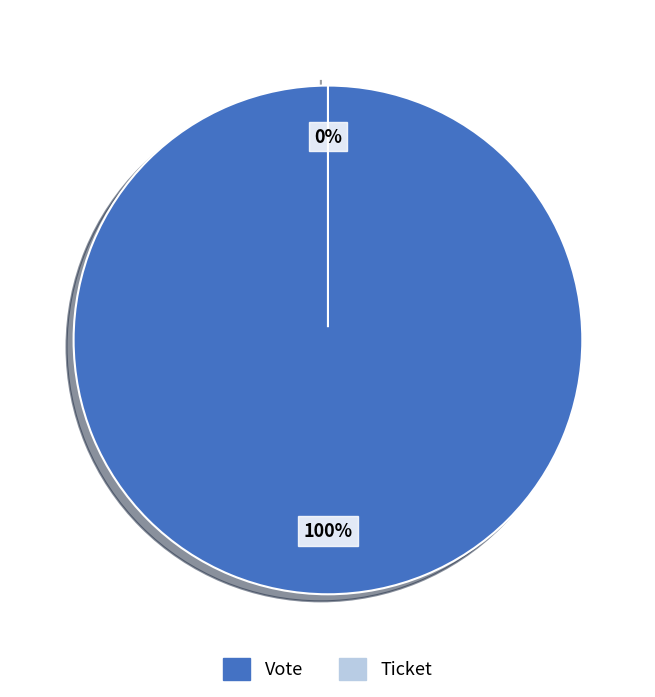

Is it true that Vote is 100% of the pie?

True